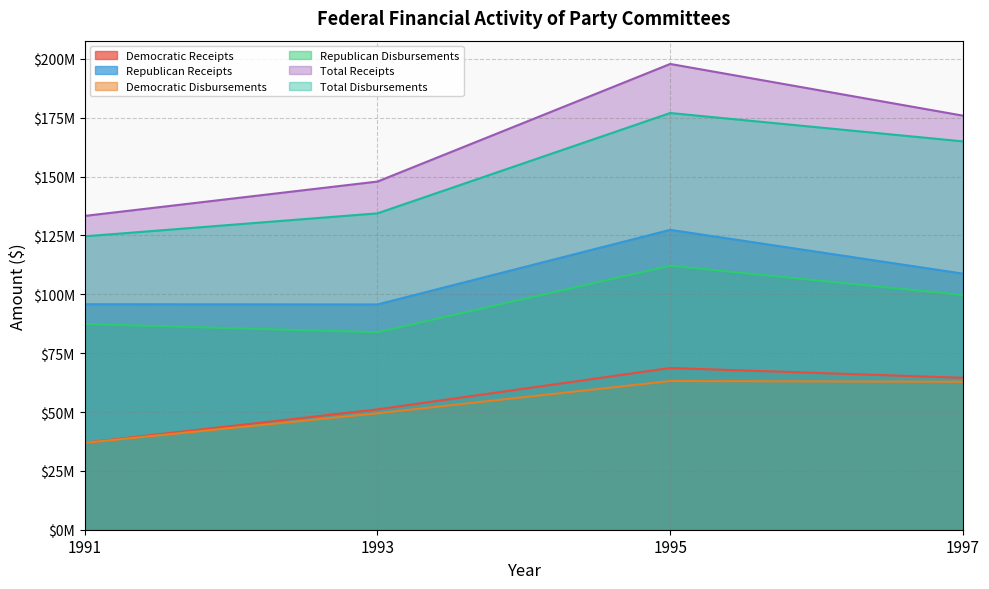

Which series has the widest spread of values?

Total Receipts